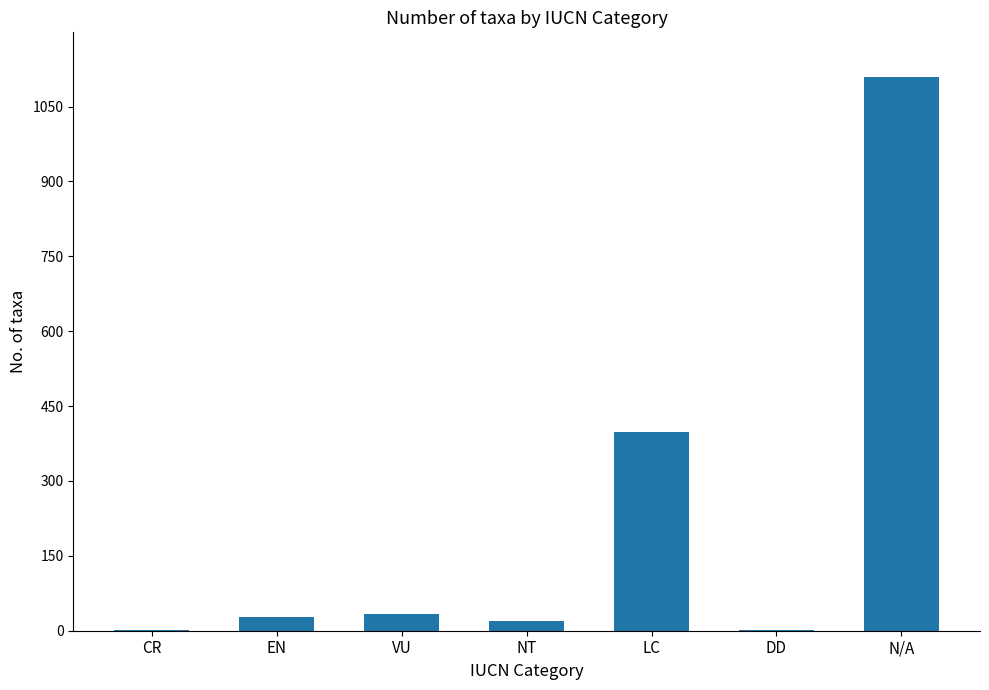

What is the sum of all values?

1594